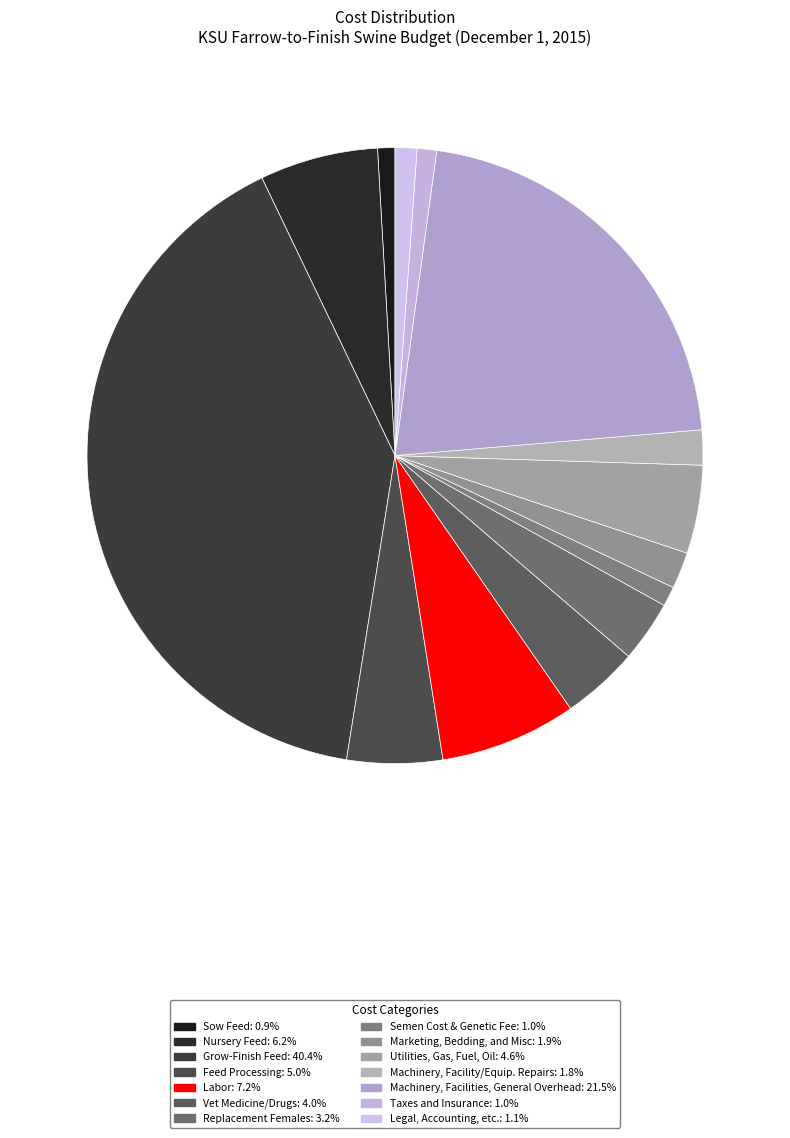

Does Labor represent more than half of the total?

No